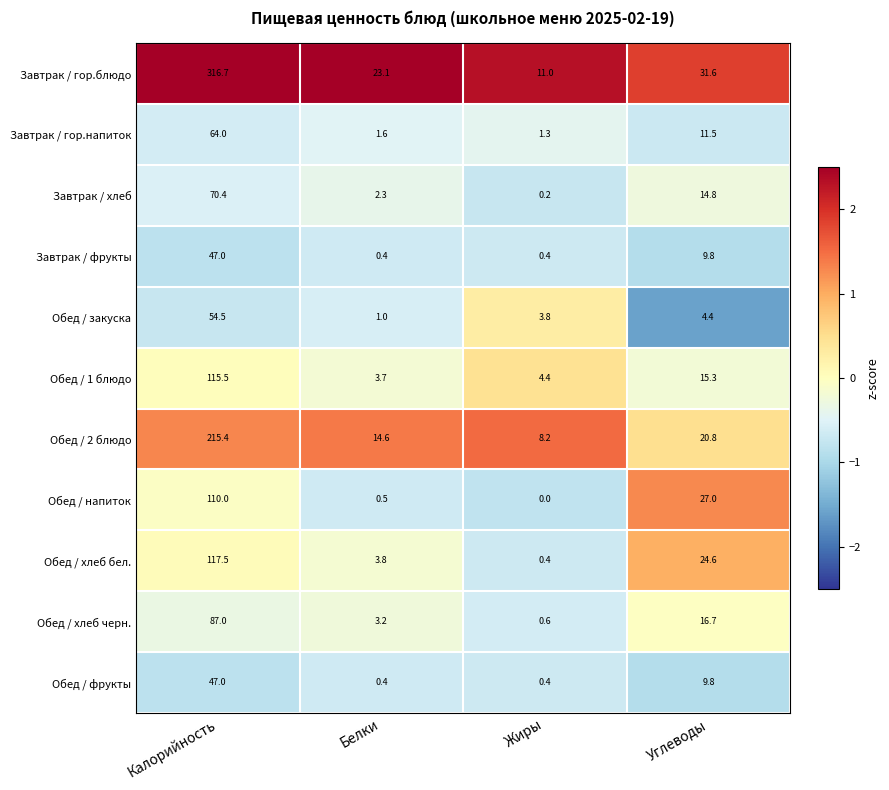

At which category is the sum across all series the highest?

Калорийность